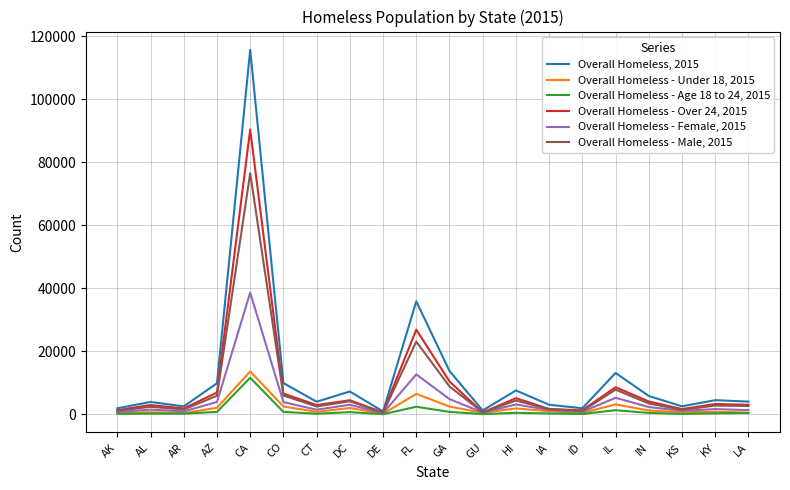

True or false: Overall Homeless - Under 18, 2015 has more than 2 interior local peaks.

True